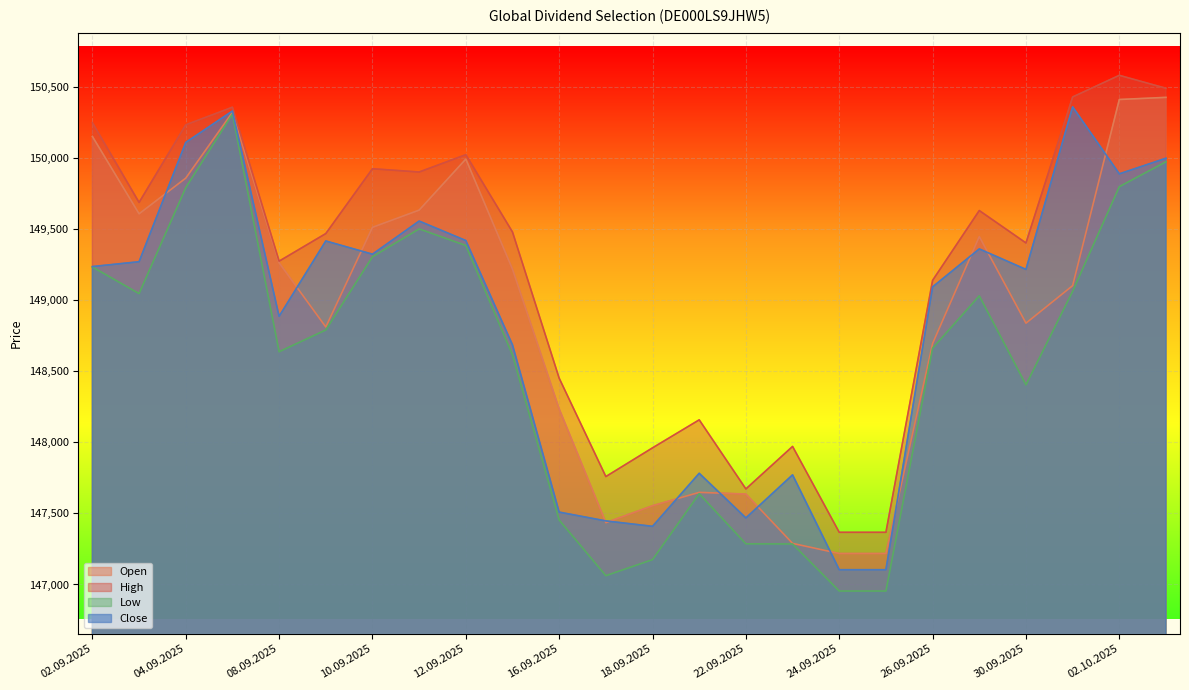

Rank the categories by High value from lowest to highest.

24.09.2025, 25.09.2025, 22.09.2025, 17.09.2025, 18.09.2025, 23.09.2025, 19.09.2025, 16.09.2025, 26.09.2025, 08.09.2025, 30.09.2025, 09.09.2025, 15.09.2025, 29.09.2025, 03.09.2025, 11.09.2025, 10.09.2025, 12.09.2025, 04.09.2025, 02.09.2025, 05.09.2025, 01.10.2025, 03.10.2025, 02.10.2025